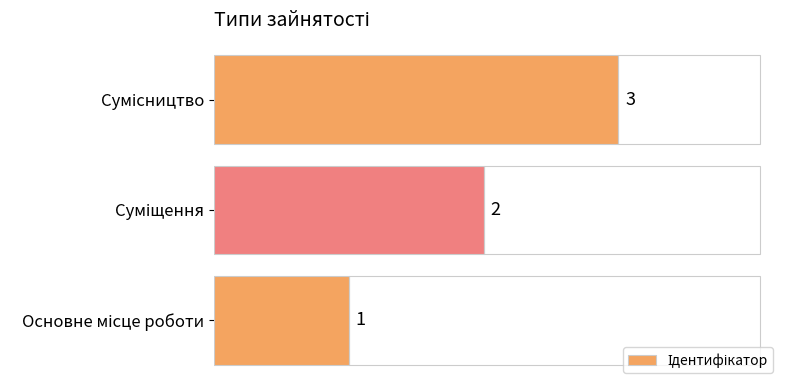

What is the average value?

2